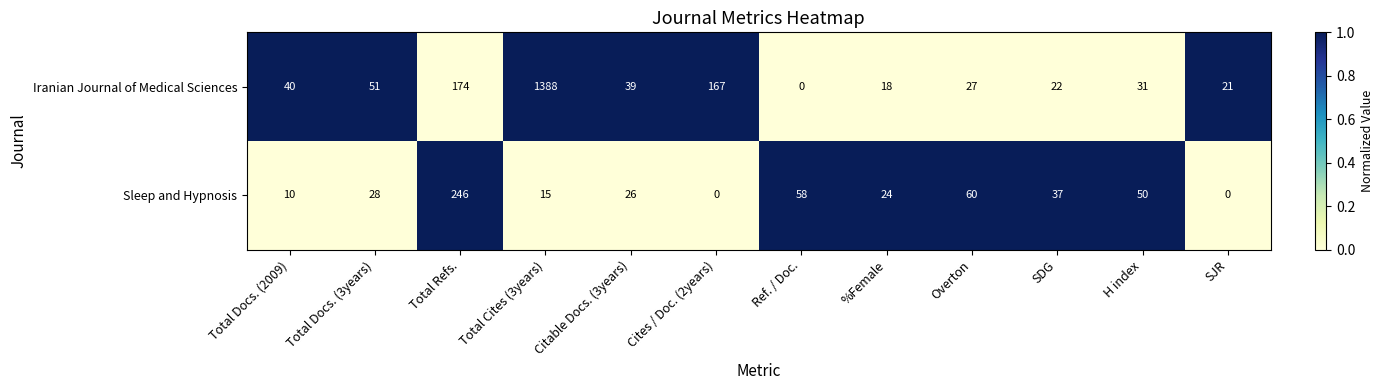

Which series has the widest spread of values?

Iranian Journal of Medical Sciences